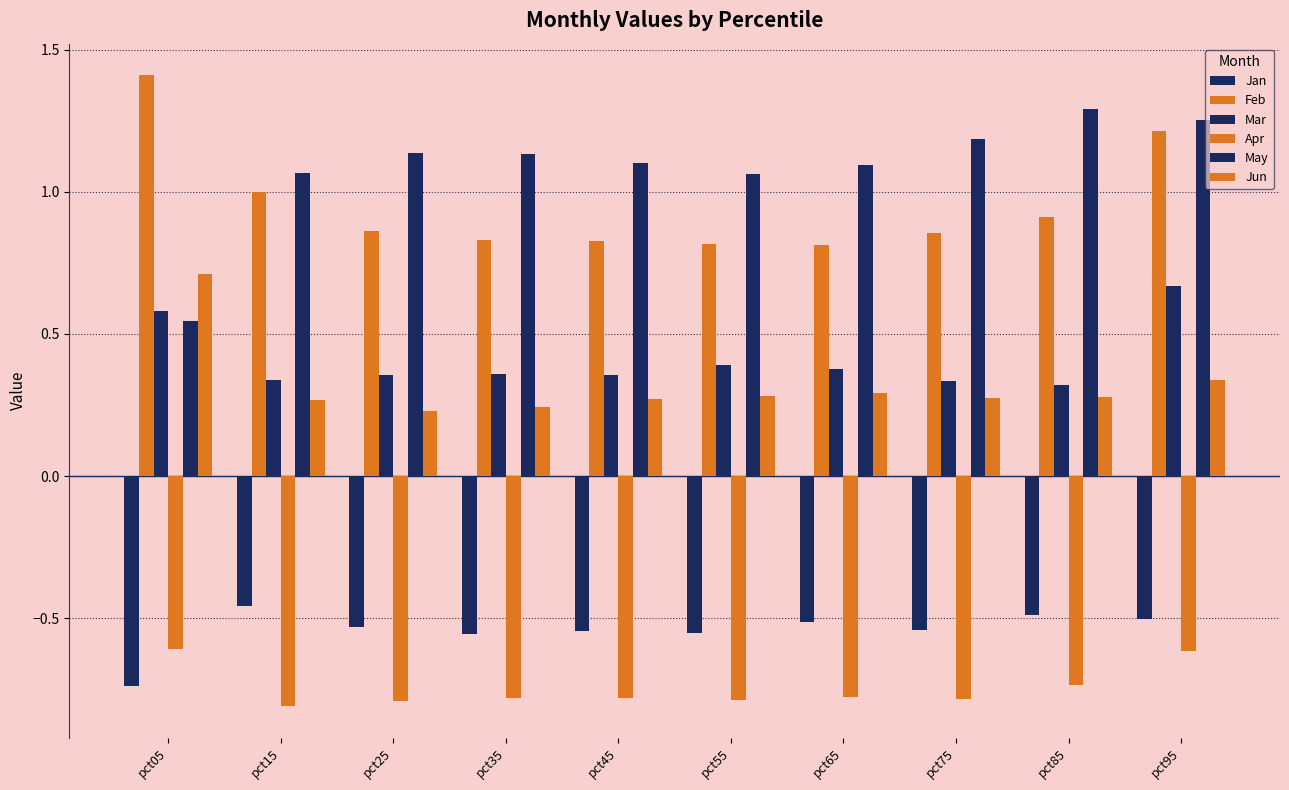

How many groups of bars are there?

10